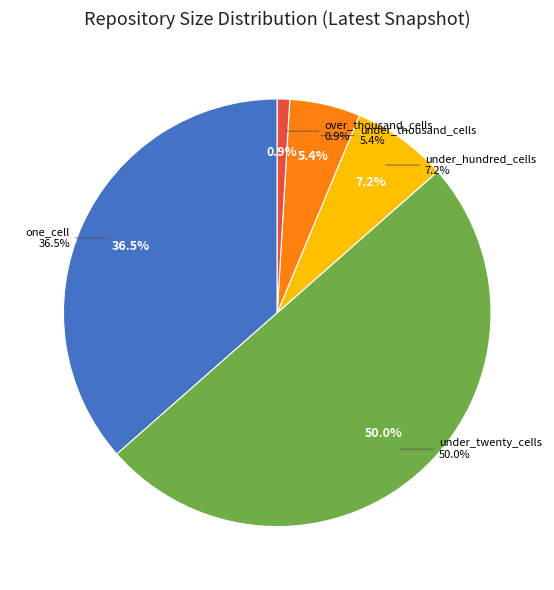

What percentage is NOT represented by under_hundred_cells?

92.8%